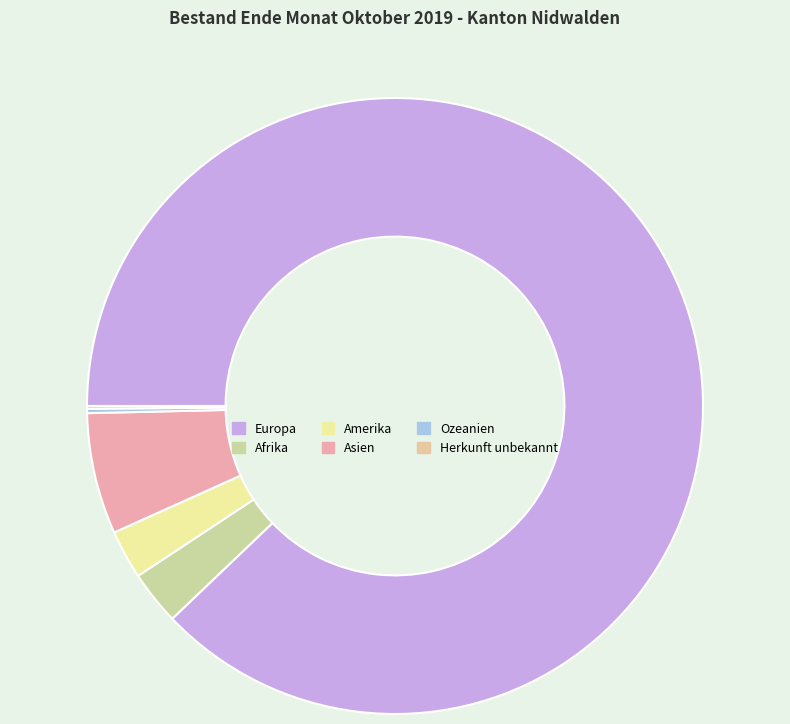

How many segments does this pie chart have?

6